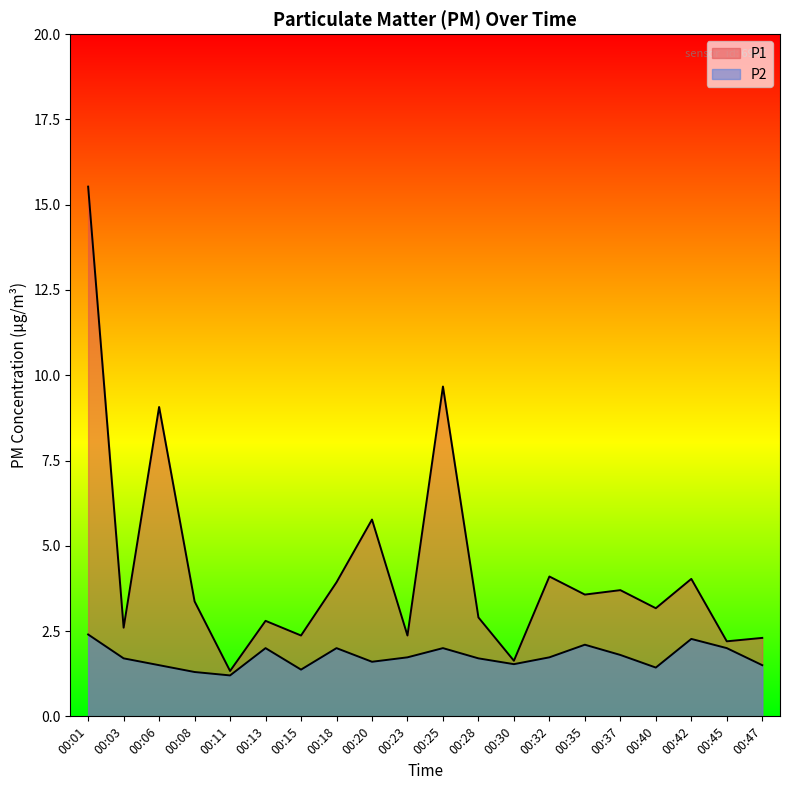

Rank the series by their average value, from lowest to highest.

P2, P1